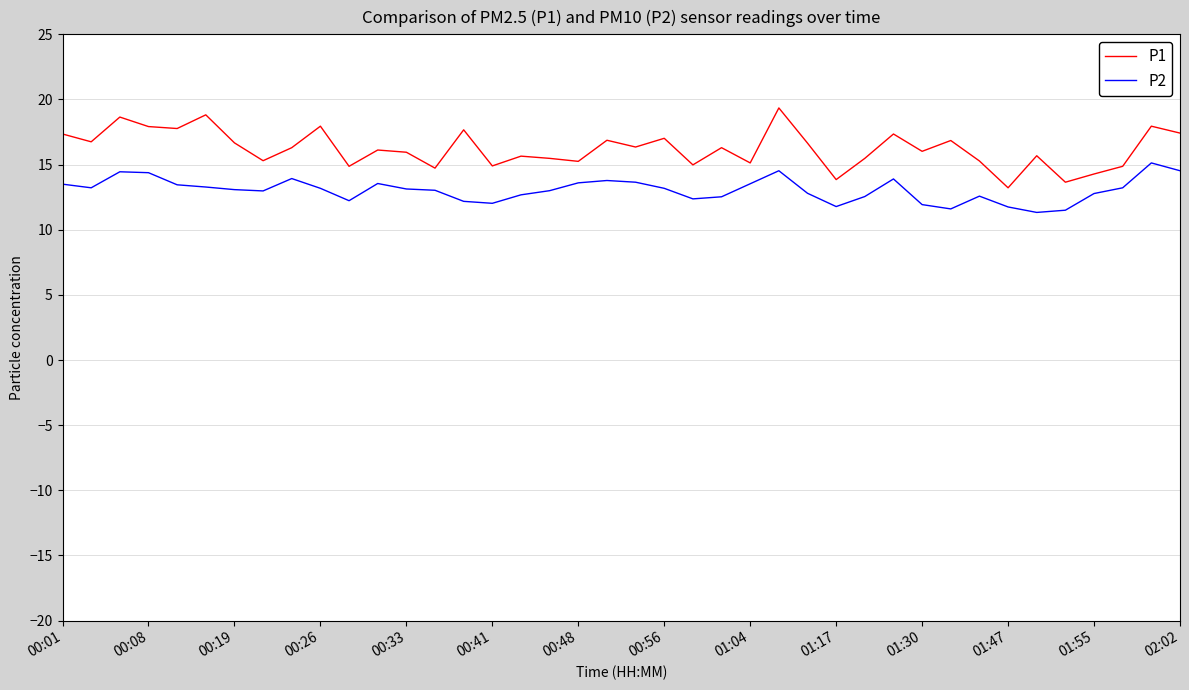

In P1, how many points are lower than both neighbors (excluding endpoints)?

14